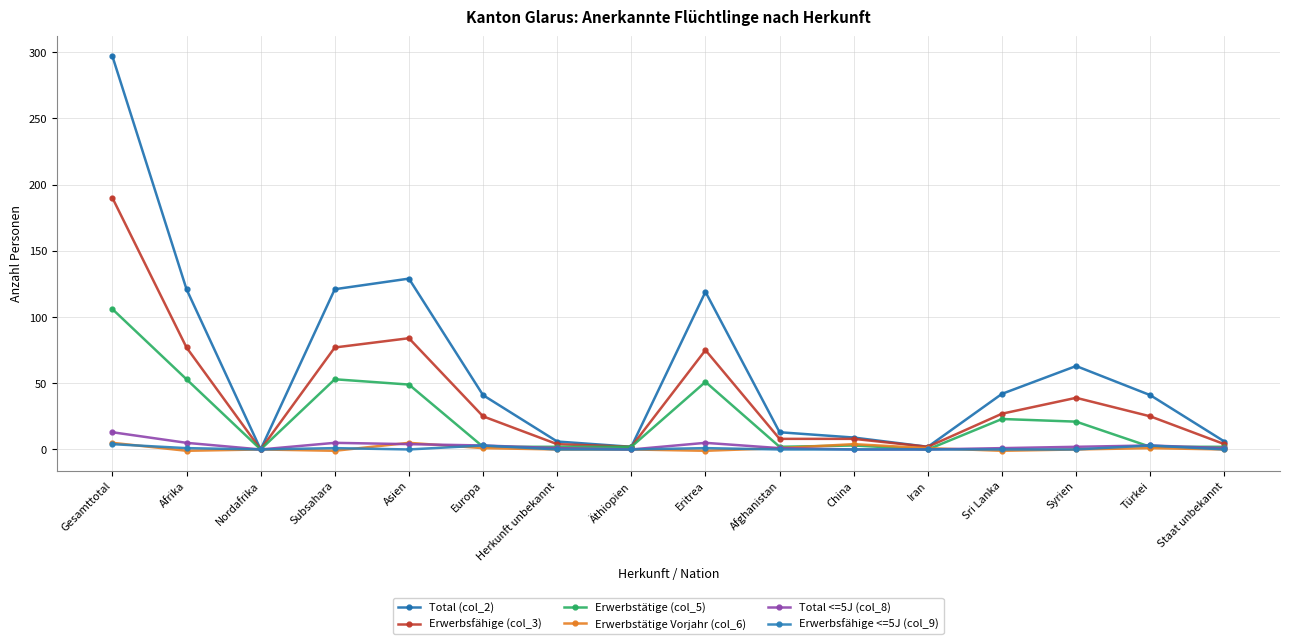

Where is Erwerbsfähige <=5J (col_9) nearest to the value 2?

Afrika